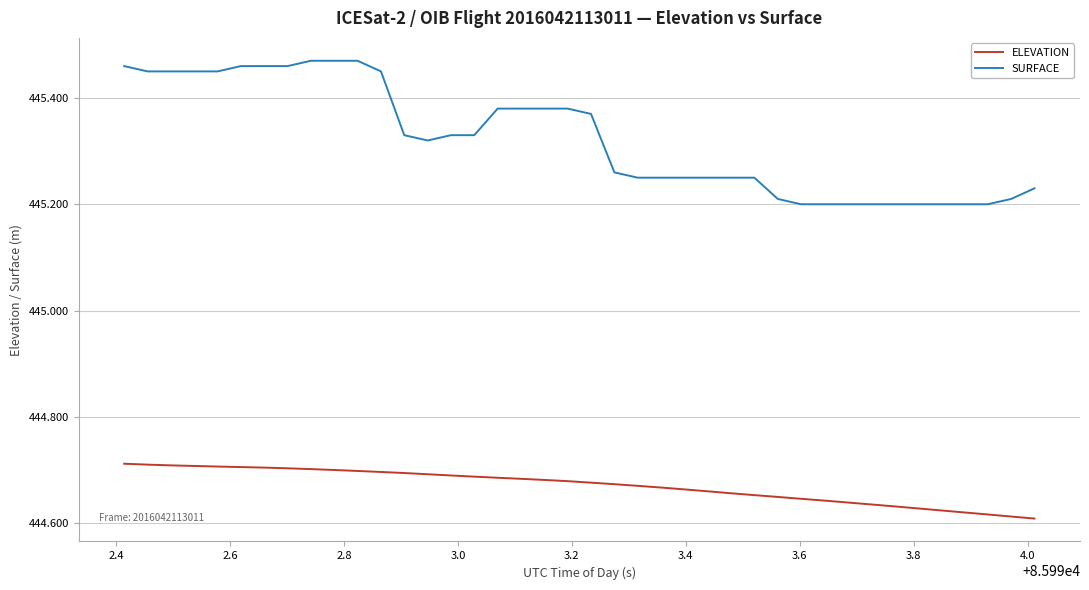

Rank the series by their maximum value, from lowest to highest.

ELEVATION, SURFACE